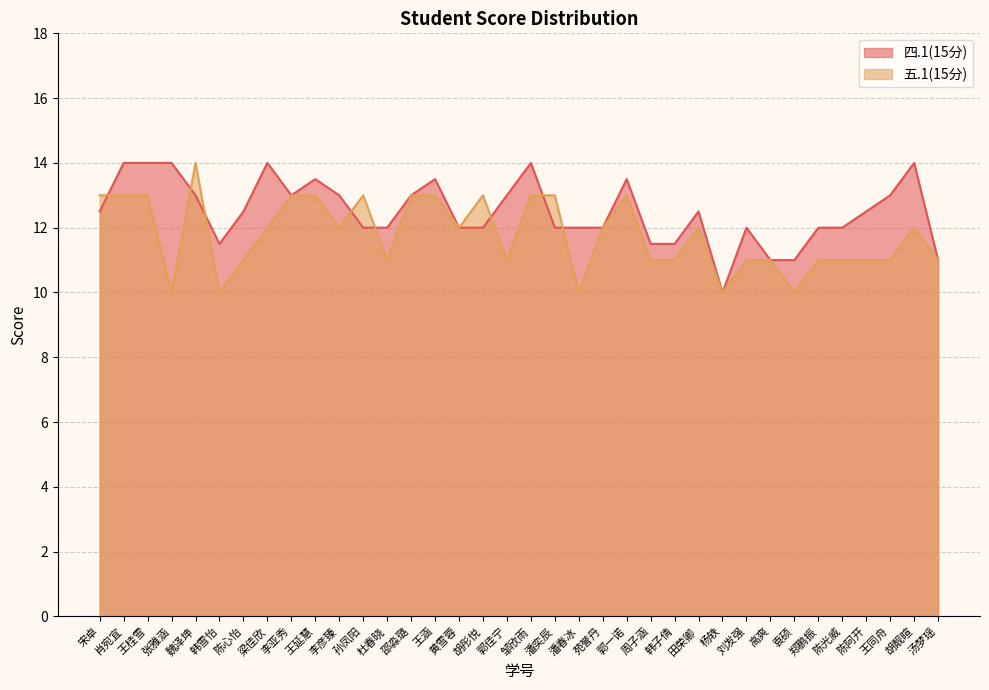

What is the average value of the 四.1(15分) series?

12.5